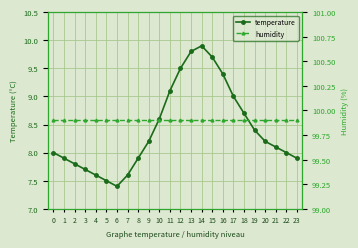

Which series has the largest total across all categories?

humidity